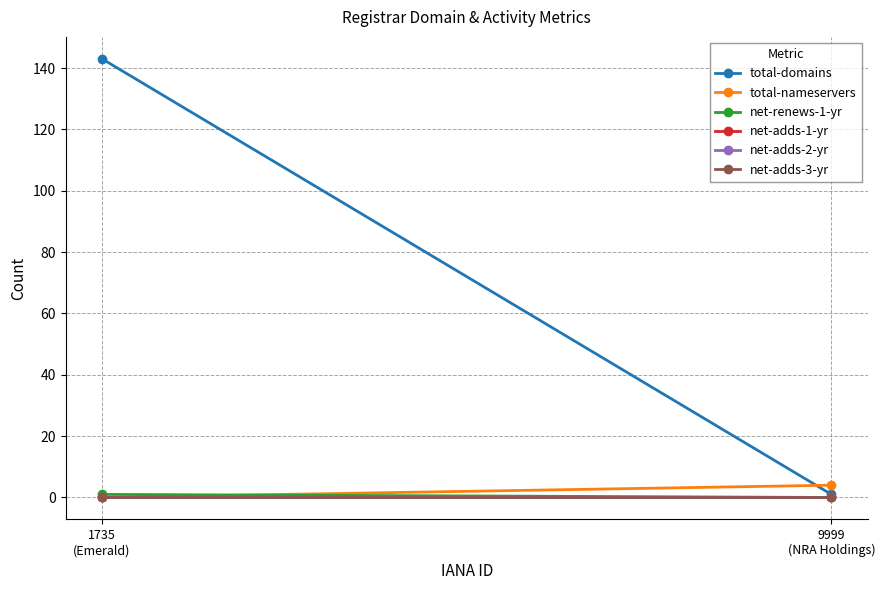

Reading left to right, what are all the values shown in this chart?

total-domains: 143	1
total-nameservers: 0	4
net-renews-1-yr: 1	0
net-adds-1-yr: 0	0
net-adds-2-yr: 0	0
net-adds-3-yr: 0	0